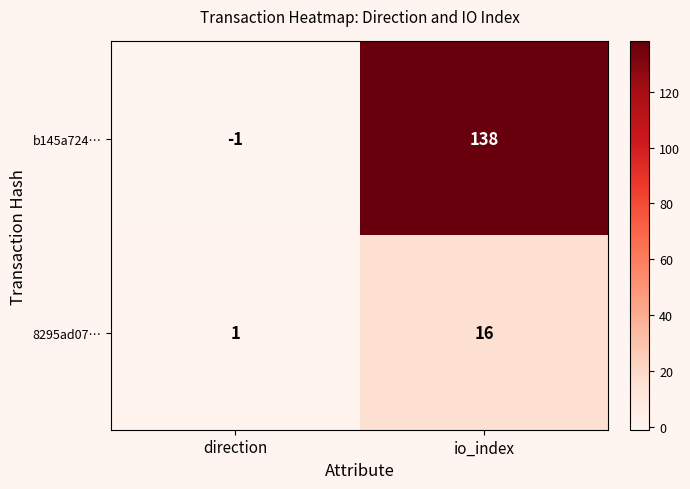

Which series changed the most between direction and io_index?

b145a724…